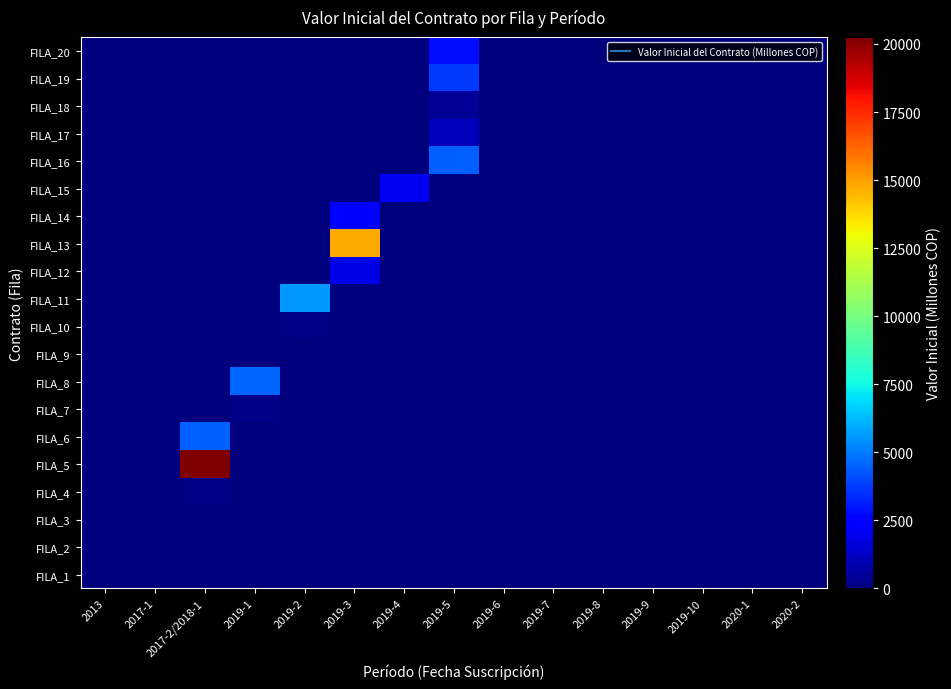

Between 2020-1 and 2019-8, which is larger?

2020-1